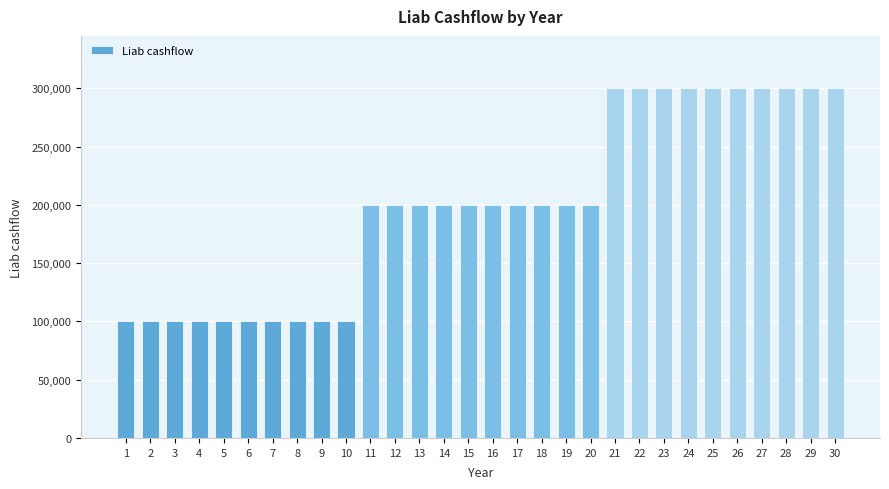

What is the ratio of the value at 11 to the value at 23?

0.7